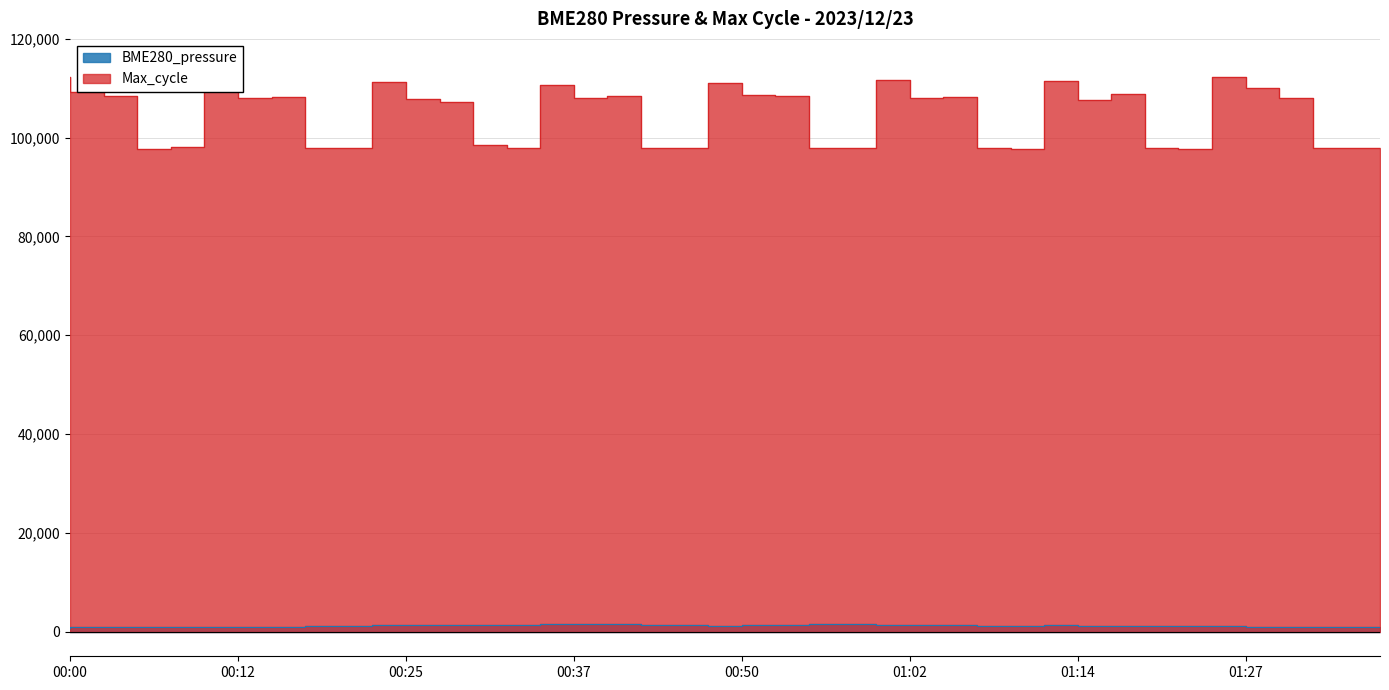

In Max_cycle, how many points are lower than both neighbors (excluding endpoints)?

12